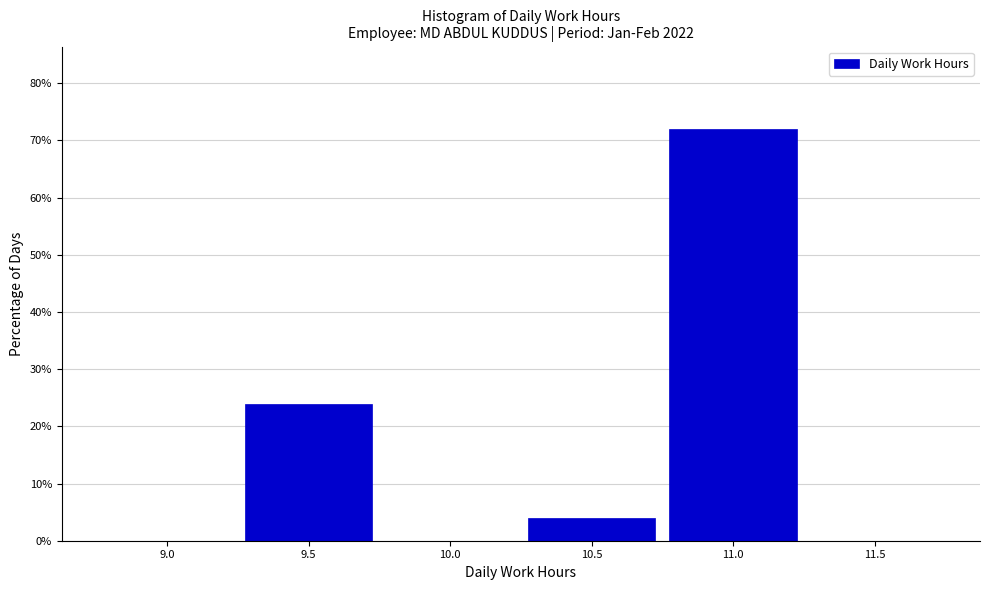

Reading left to right, list all the values displayed in this chart.

9.0=0	9.5=24	10.0=0	10.5=4	11.0=72	11.5=0